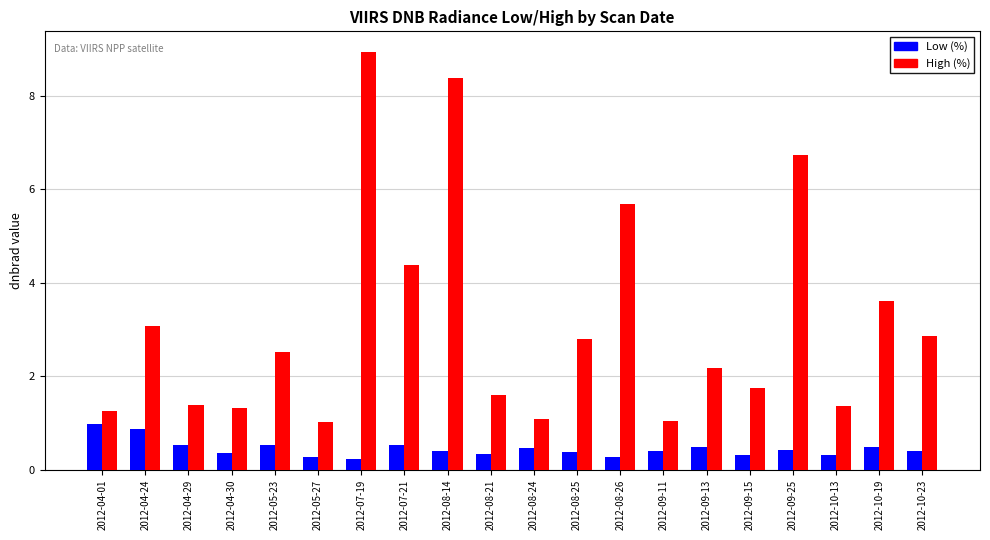

Which series has the largest range (max minus min)?

High (%)